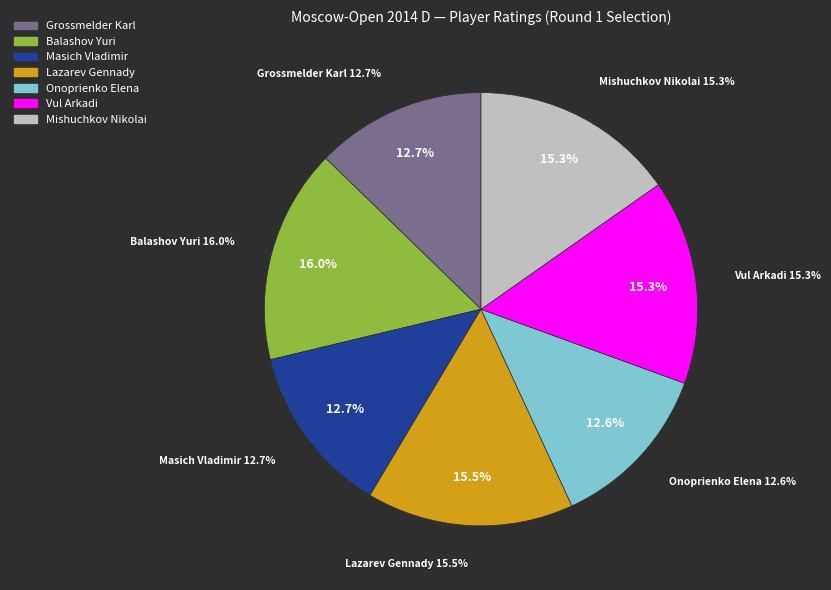

Is Grossmelder Karl the majority of the pie?

No